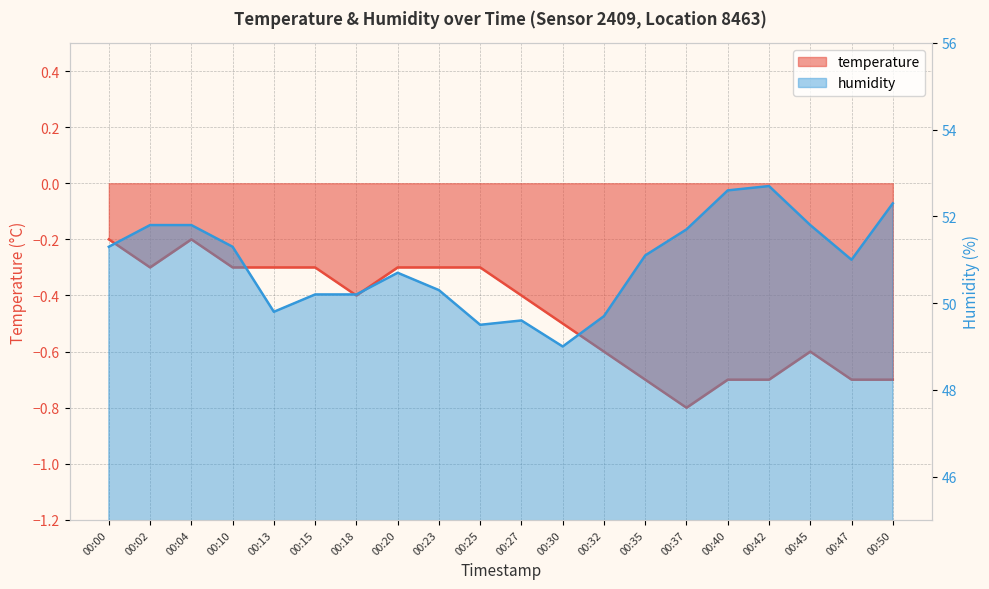

True or false: humidity has more than 2 points higher than both neighbors.

True